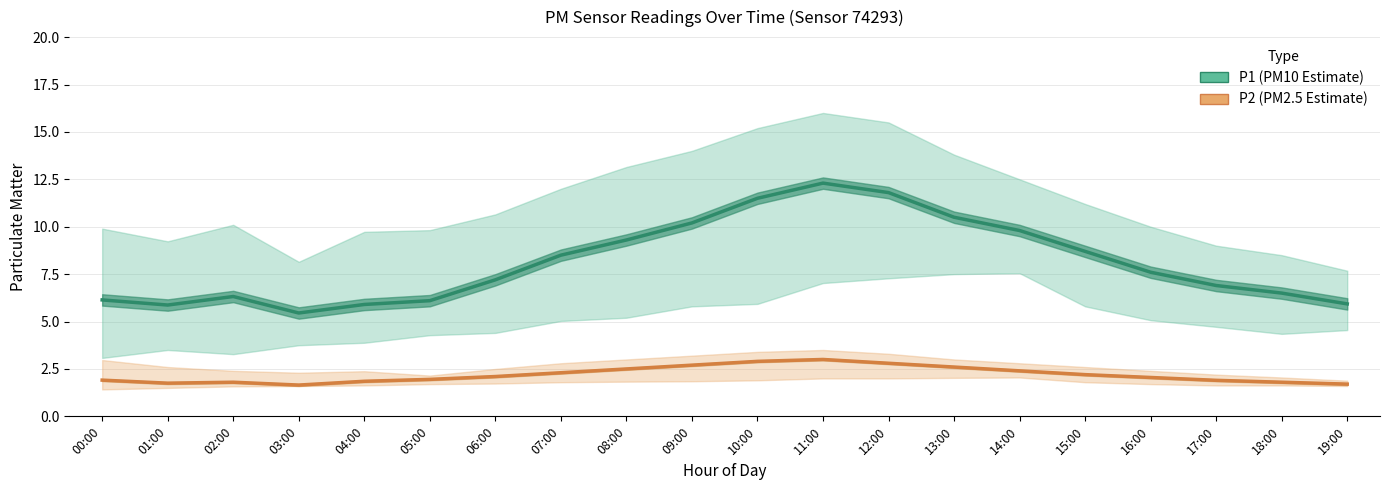

What position from the right is 14:00?

6